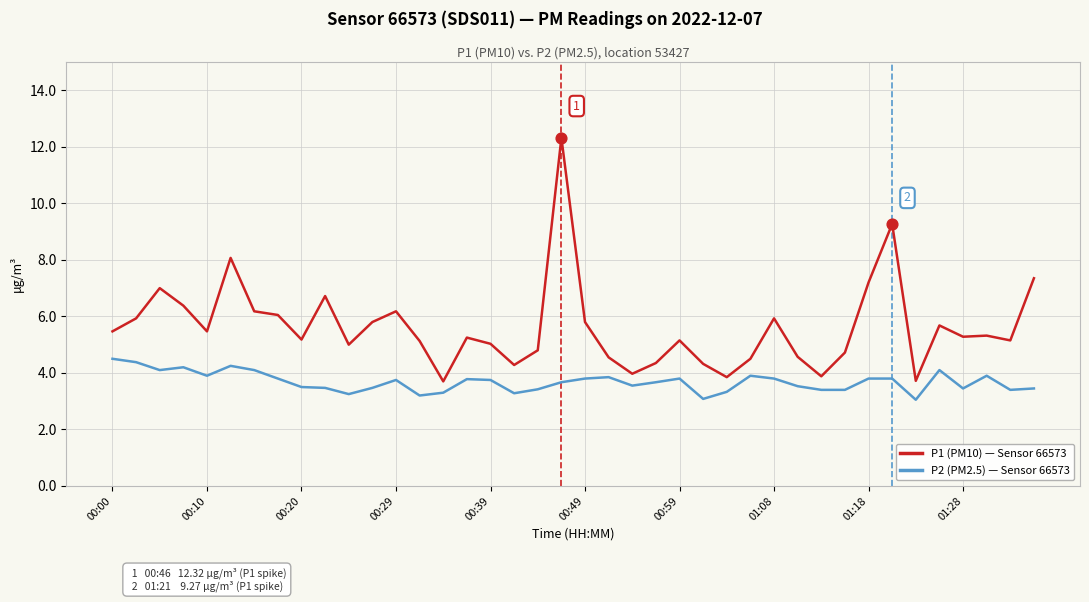

Which series has the widest spread of values?

P1 (PM10) — Sensor 66573